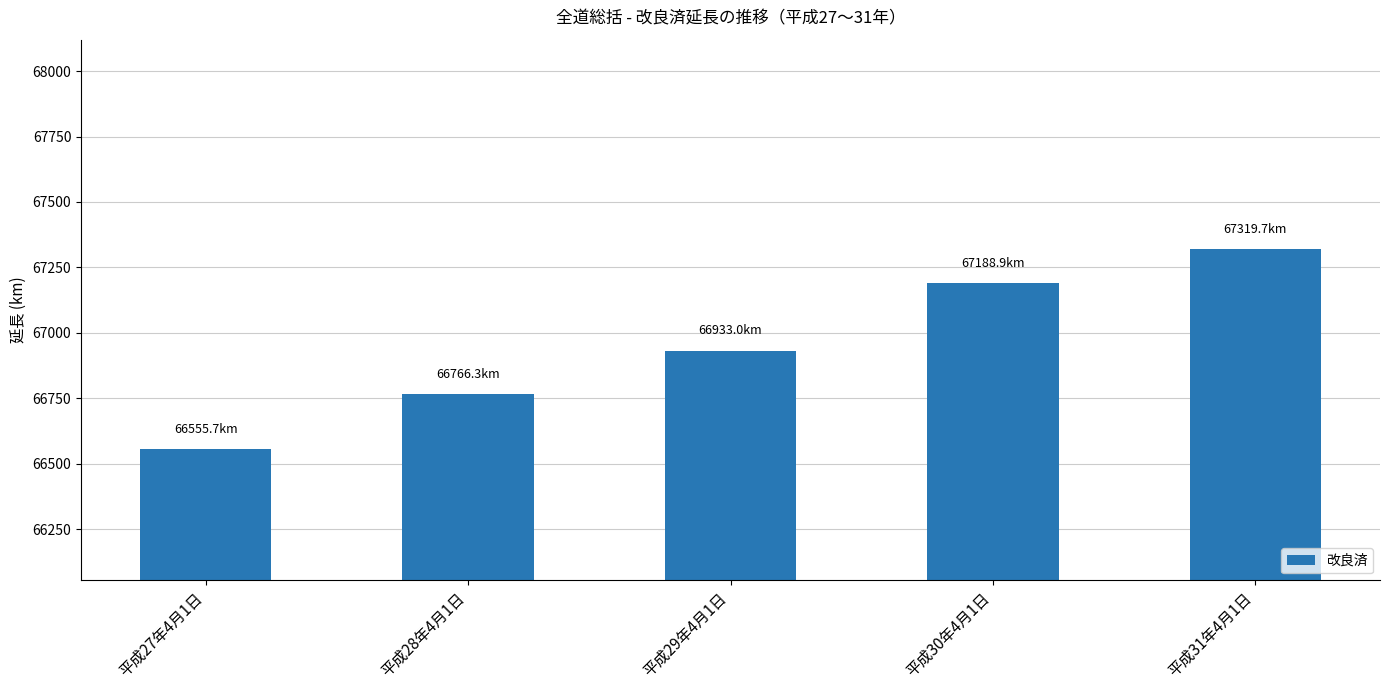

Rank the categories by value from lowest to highest.

平成27年4月1日, 平成28年4月1日, 平成29年4月1日, 平成30年4月1日, 平成31年4月1日